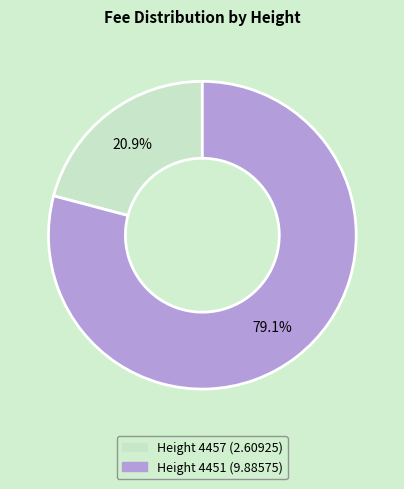

Is there a majority slice in this chart?

Yes